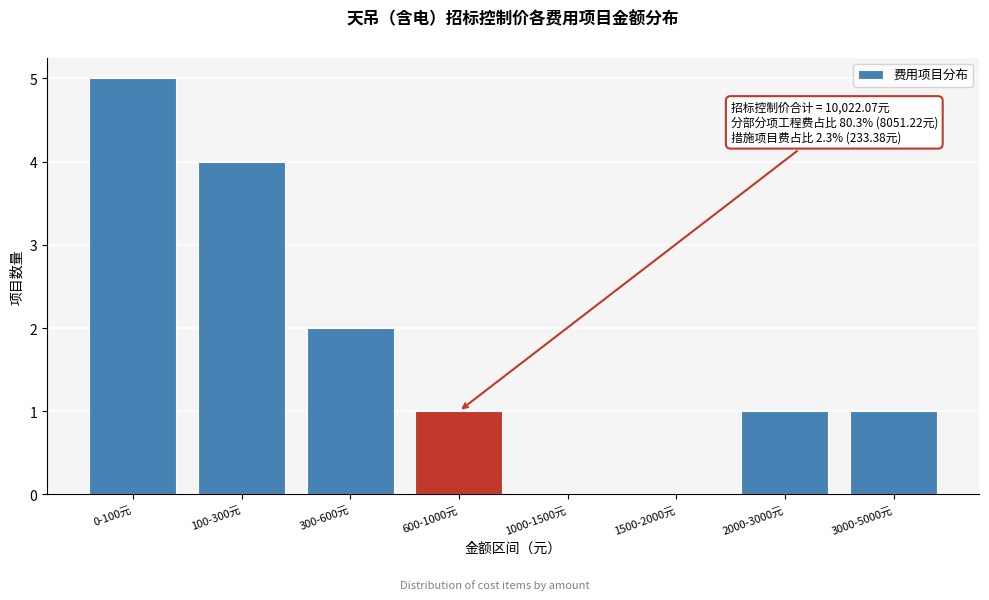

Reading right to left, what are all the values shown in this chart?

3000-5000元=1	2000-3000元=1	1500-2000元=0	1000-1500元=0	600-1000元=1	300-600元=2	100-300元=4	0-100元=5